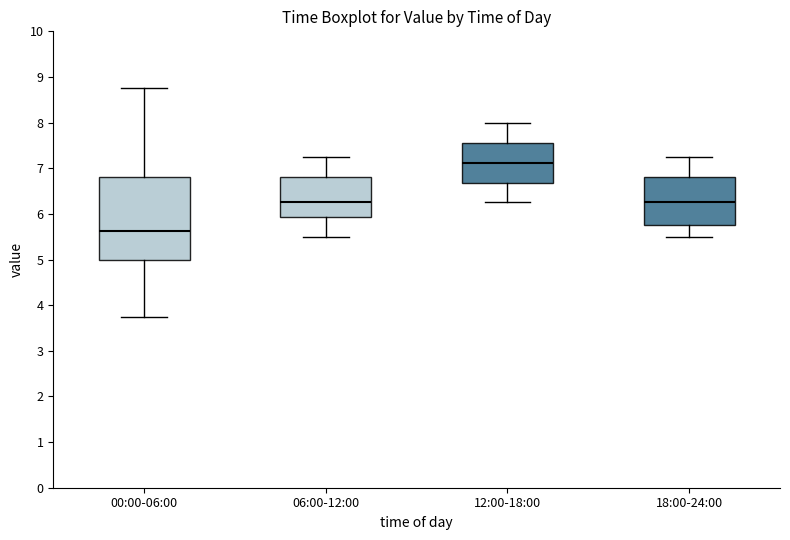

Reading left to right, transcribe this box plot: for each box, give where its median line is, the range the box spans, and where its two whiskers end, as read against the y-axis. The values are not printed on the chart, so give them approximately, as read against the axis.

00:00-06:00: median 5.6, box 5.0 to 6.8, whiskers 3.8 to 8.8
06:00-12:00: median 6.3, box 5.9 to 6.8, whiskers 5.5 to 7.3
12:00-18:00: median 7.1, box 6.7 to 7.6, whiskers 6.3 to 8.0
18:00-24:00: median 6.3, box 5.8 to 6.8, whiskers 5.5 to 7.3